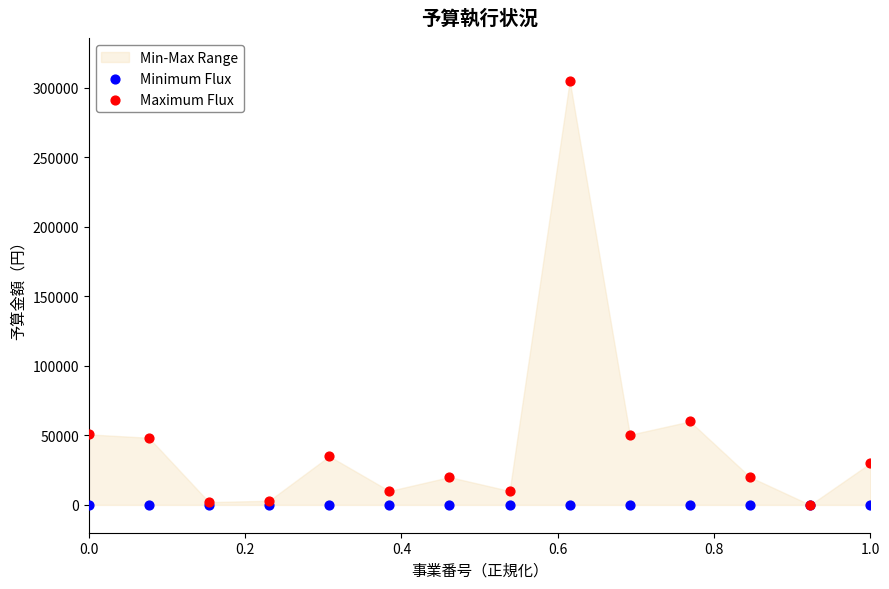

Across all series, what Y value is closest to 152500?

60000